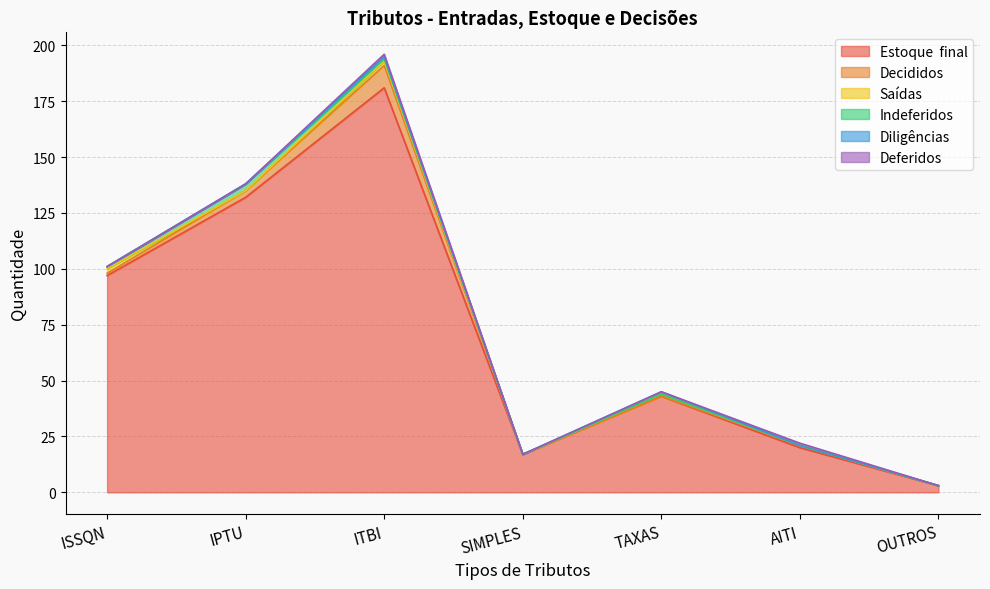

What is the label of the 3rd point from the right?

TAXAS